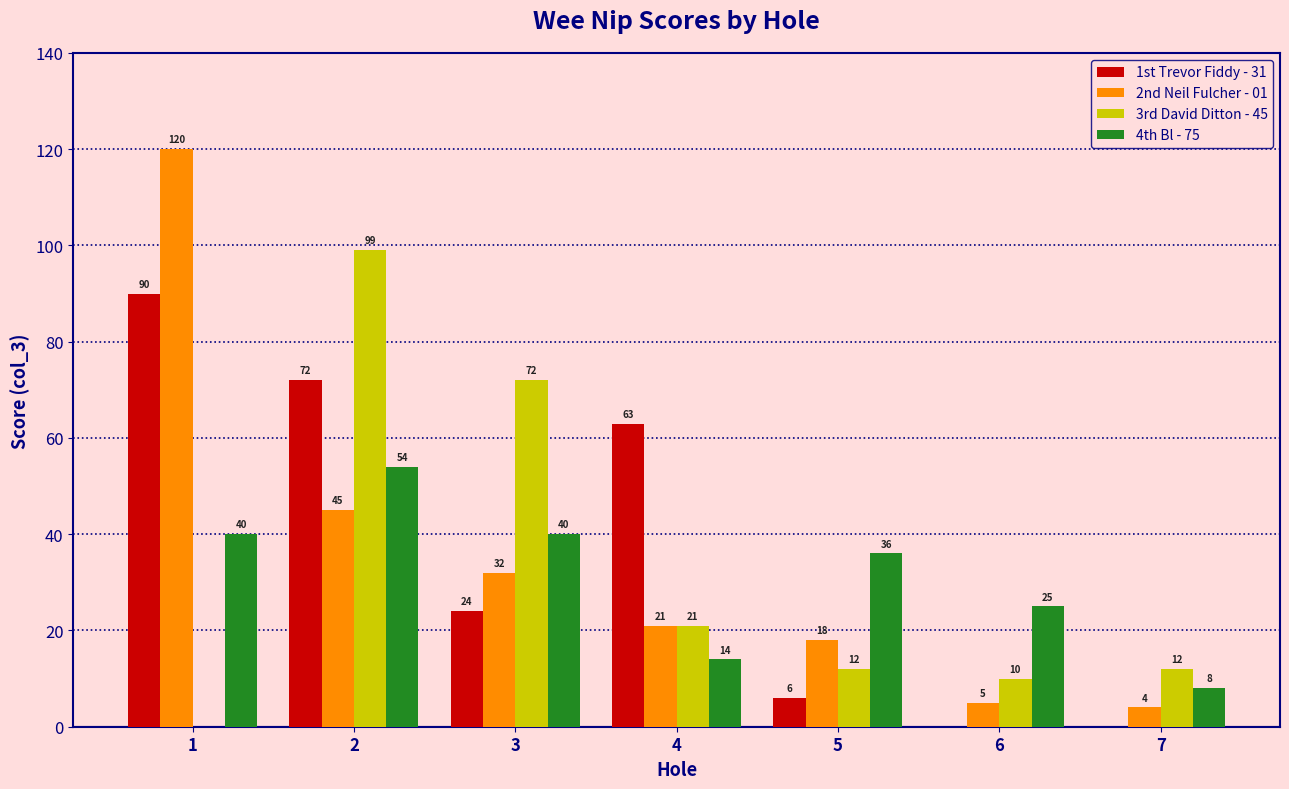

What is the difference between the 4th Bl - 75 values at 4 and 7?

6